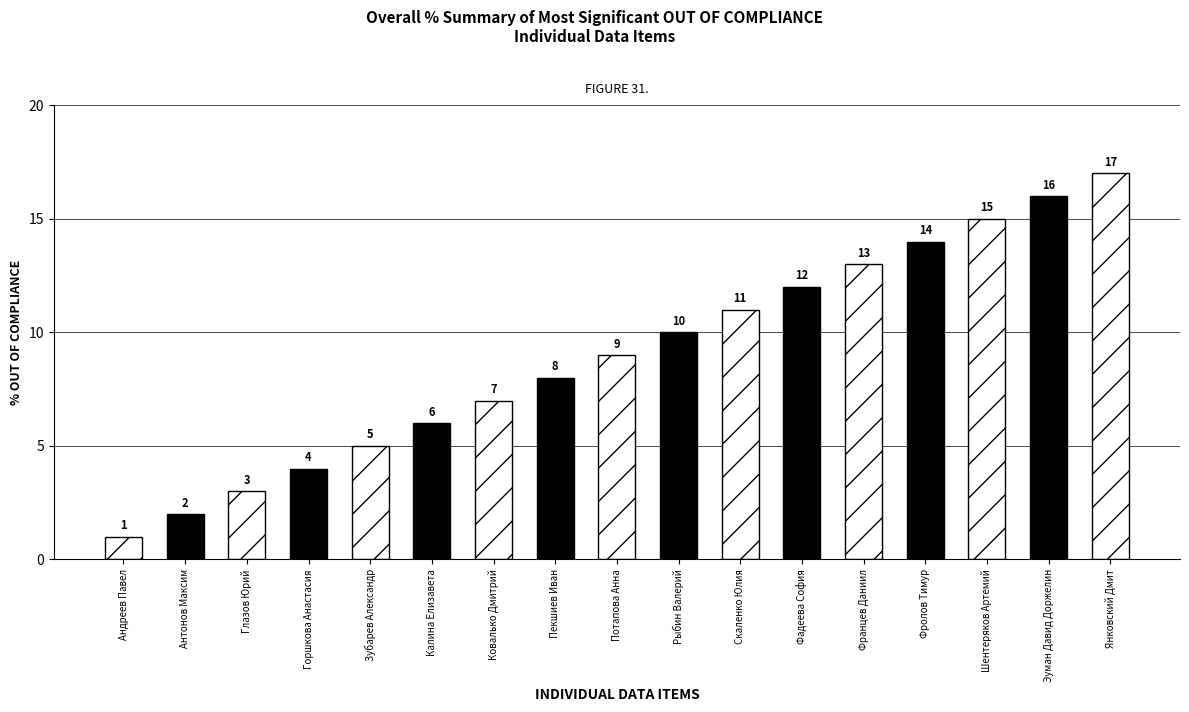

The value at Шентеряков Артемий is 15. True or false?

True